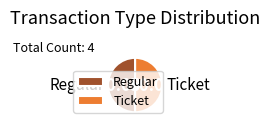

What is the ratio of the value at Regular to the value at Ticket?

1.0